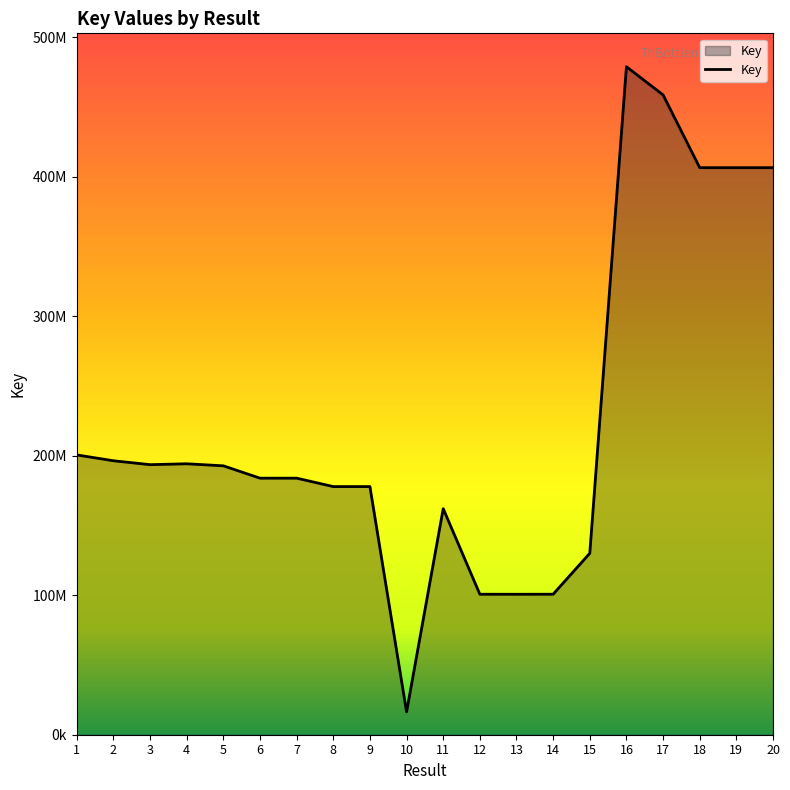

True or false: the data shows 269296122 at 11.

False